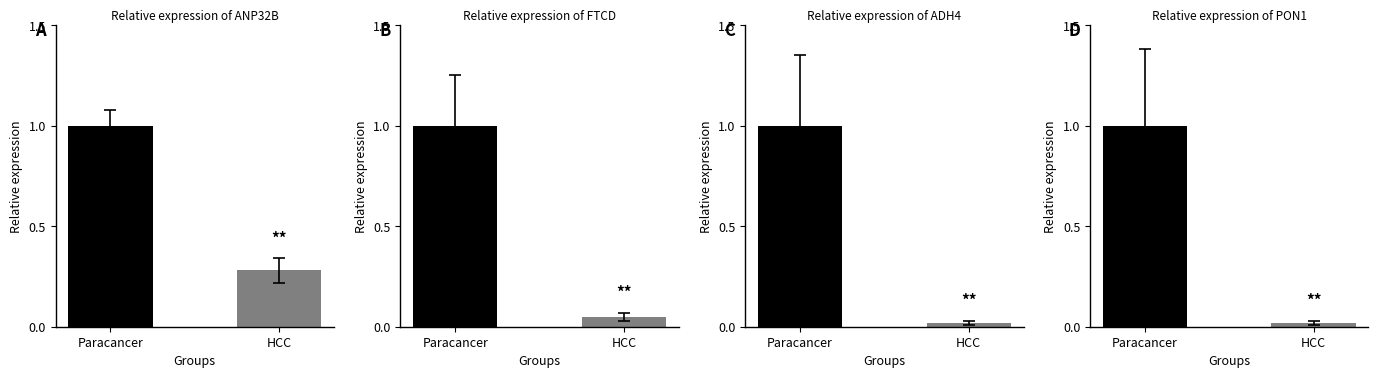

At 3, list the series in order from largest to smallest.

Paracancer, HCC